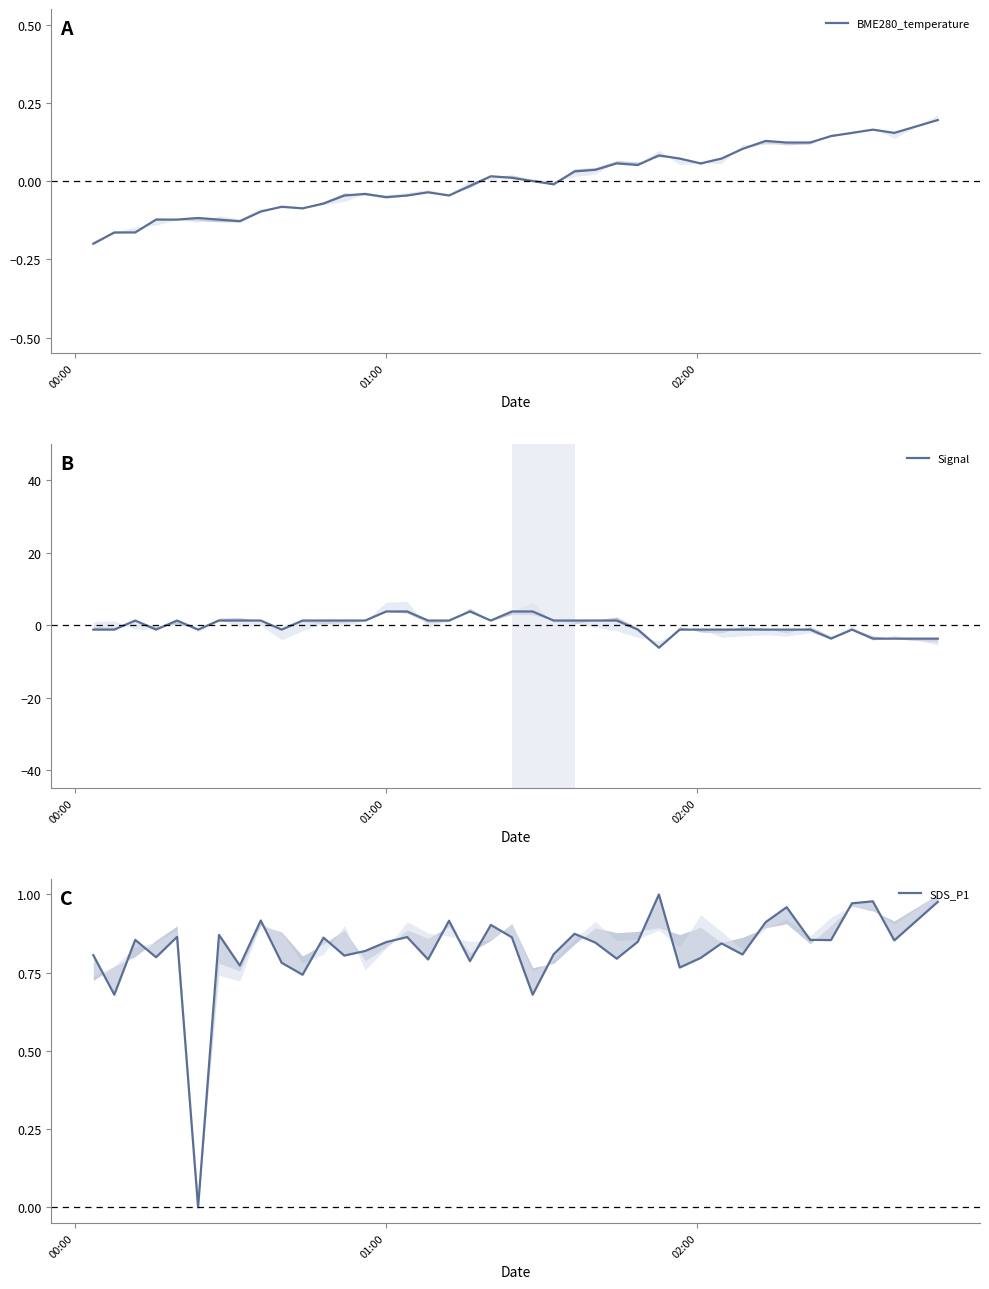

After their last crossing, which series has the higher values: BME280_temperature or Signal?

BME280_temperature